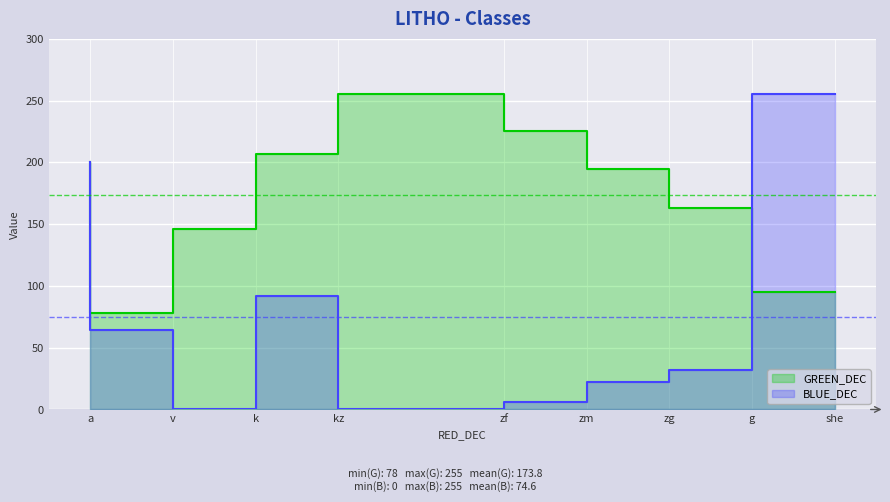

How many data points in GREEN_DEC are less than 195?

4